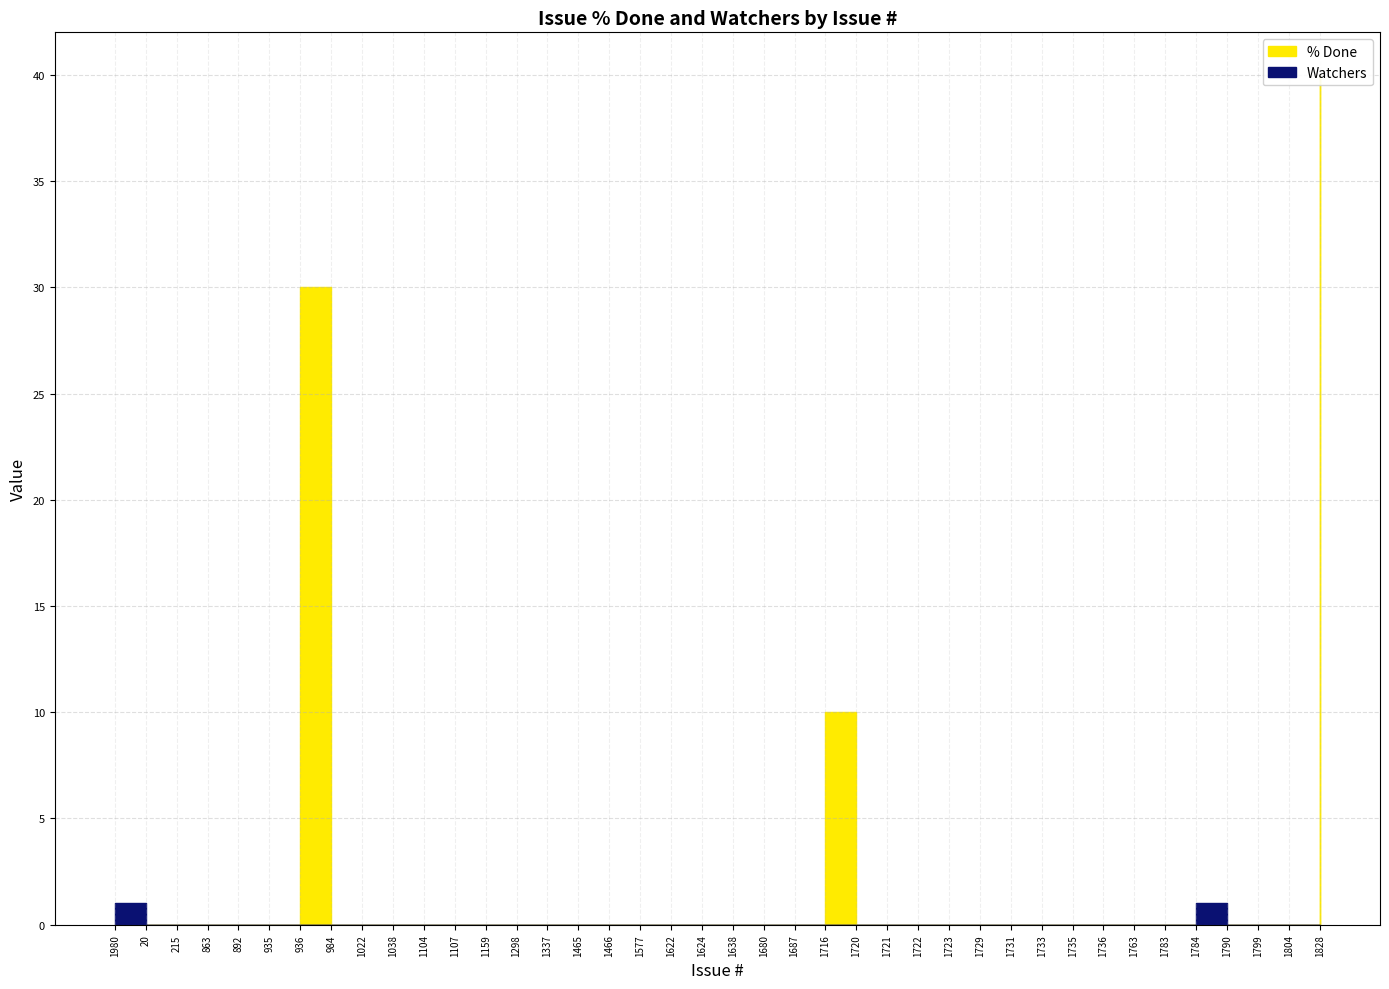

True or false: Watchers and % Done intersect in this chart.

False